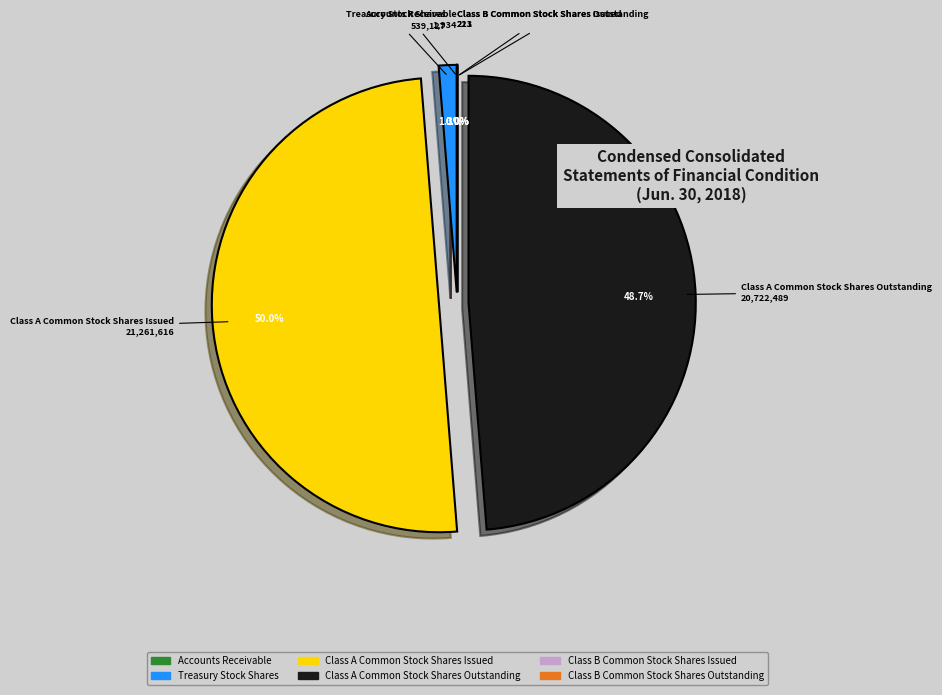

What portion of the pie excludes Class A Common Stock Shares Outstanding?

51.3%